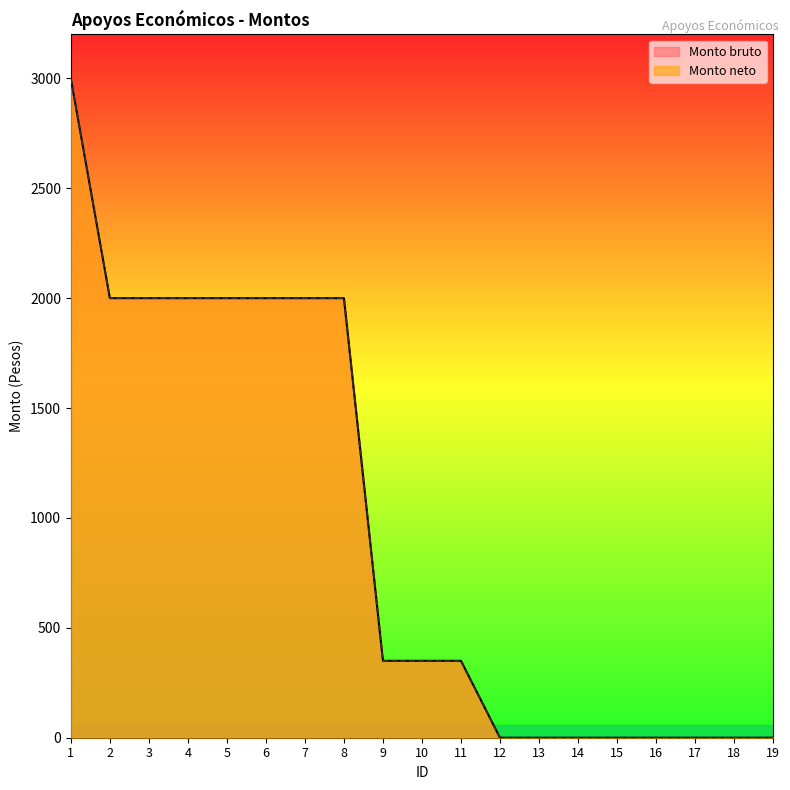

What is the maximum value shown in the chart?

3000